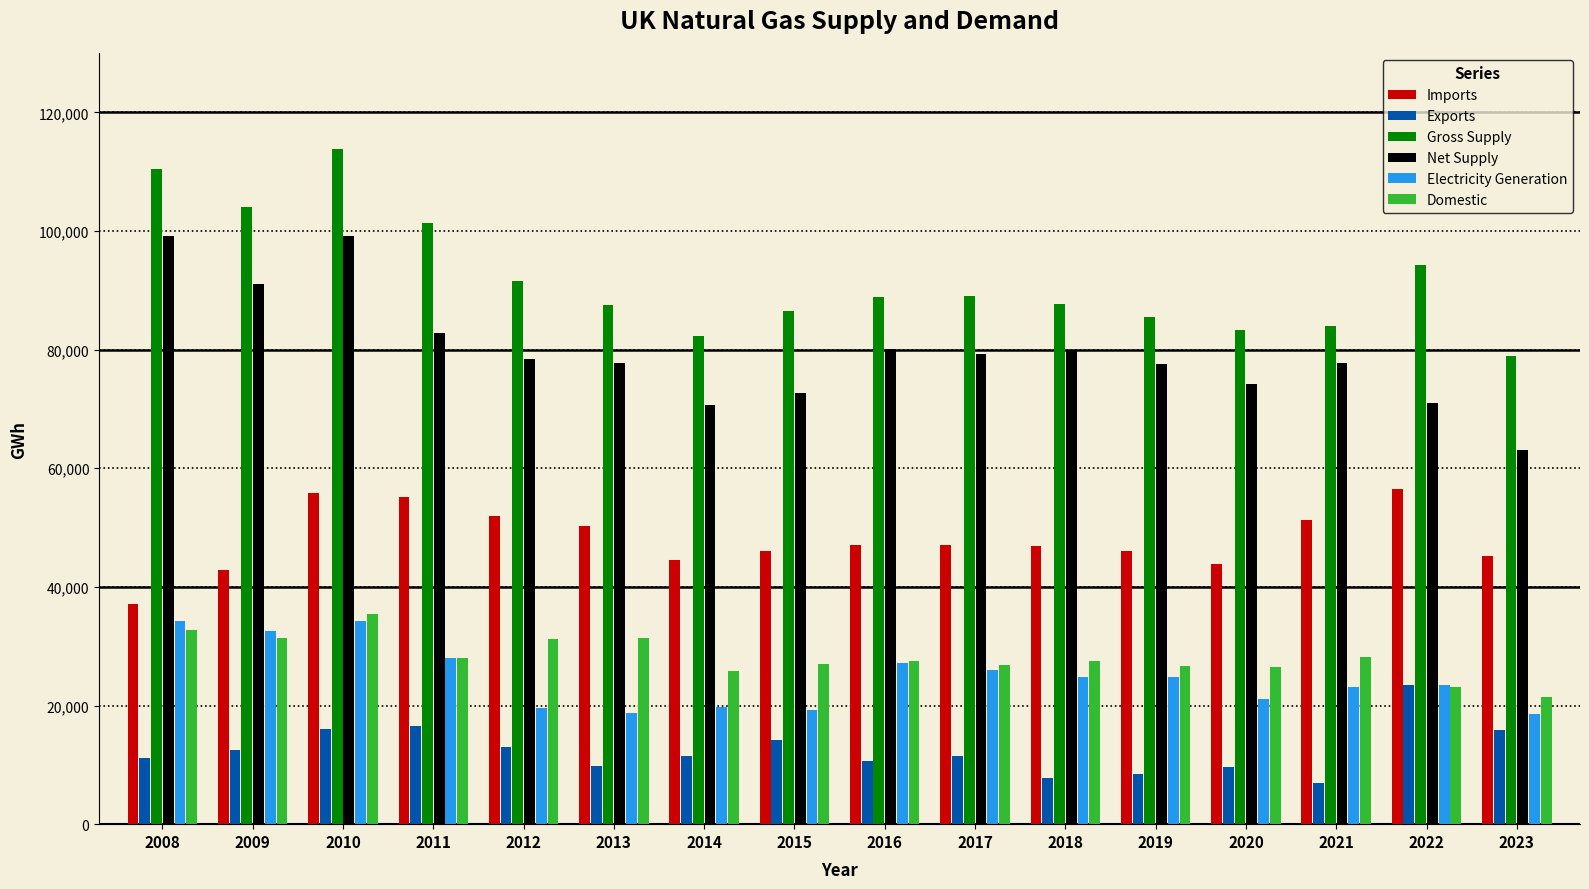

How many distinct data groups are displayed?

6